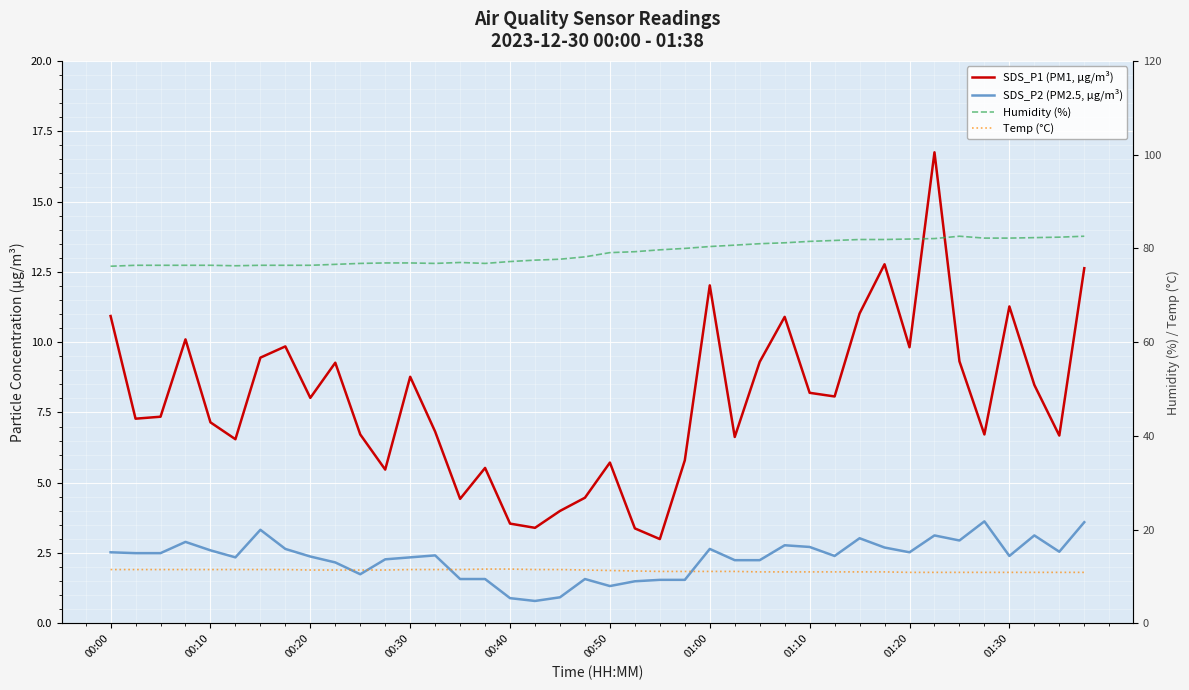

What is the difference between the Humidity (%) values at 17 and 00:50?

1.2